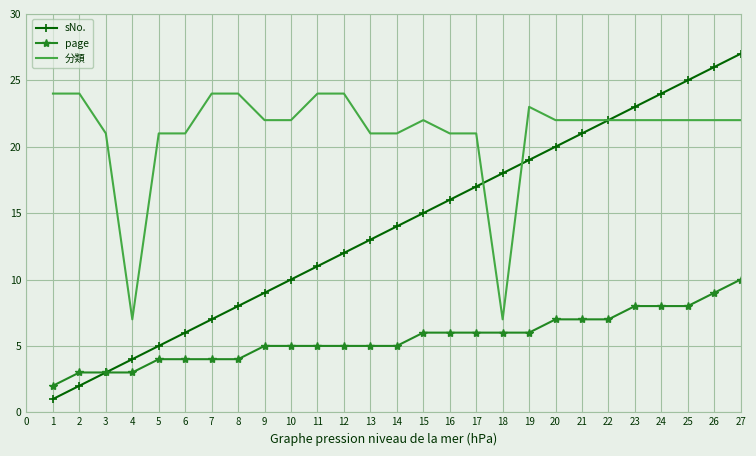

At 17, list the series in order from largest to smallest.

分類, sNo., page